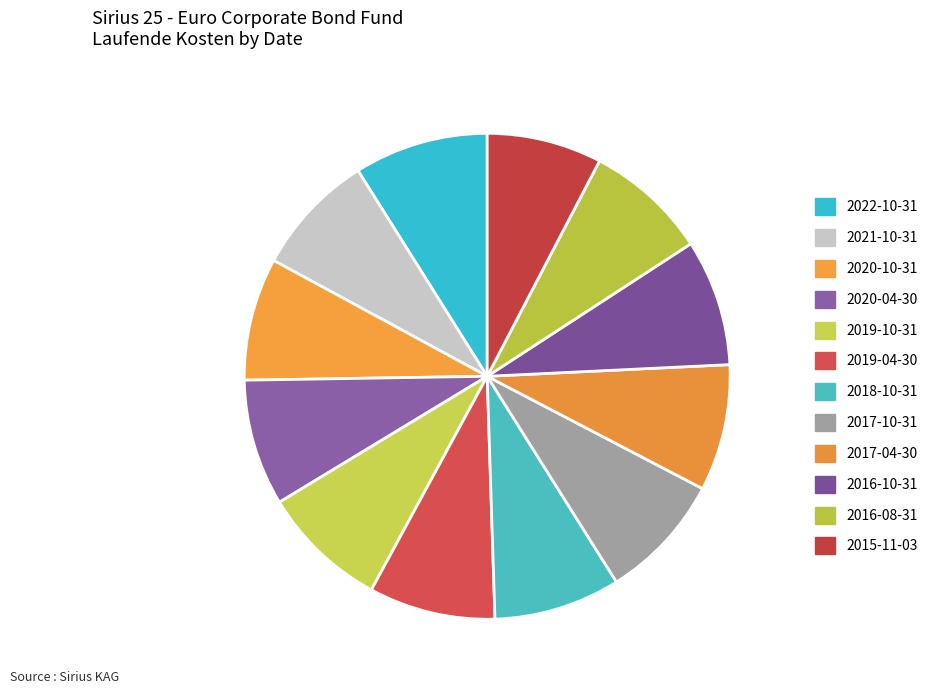

To the nearest percent, what portion does 2021-10-31 represent?

8%